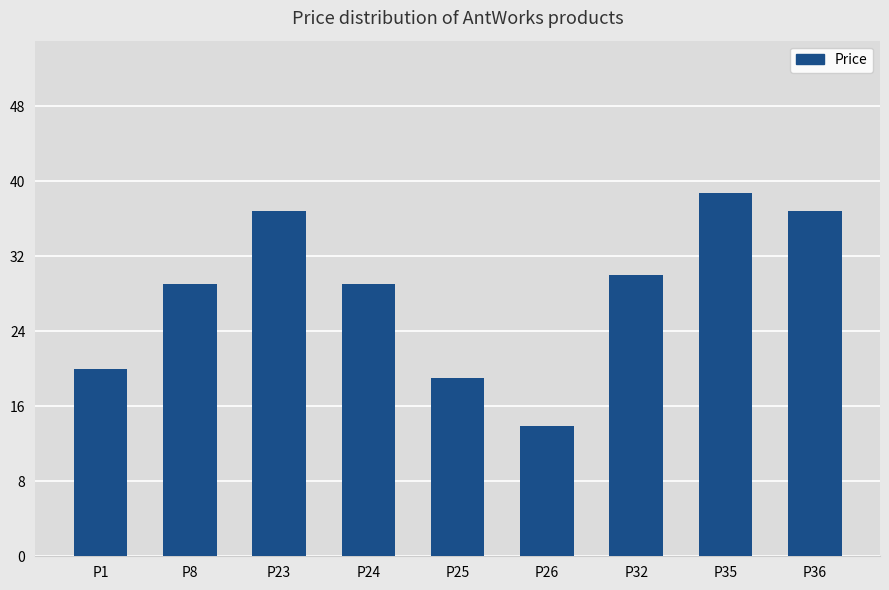

Approximately how many times larger is the value at P8 compared to P36?

0.8